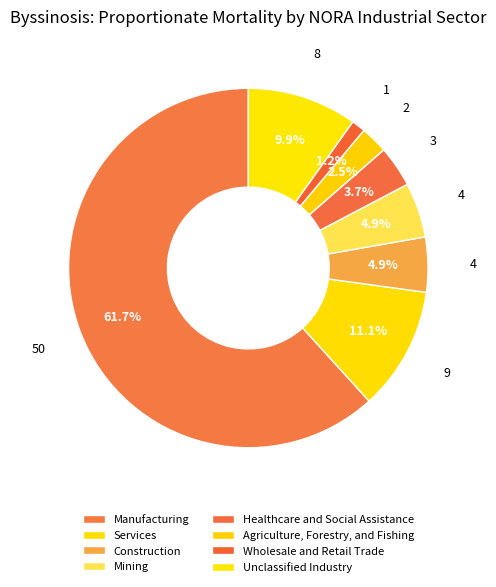

To the nearest percent, what is the combined percentage of Agriculture, Forestry, and Fishing and Construction?

7%